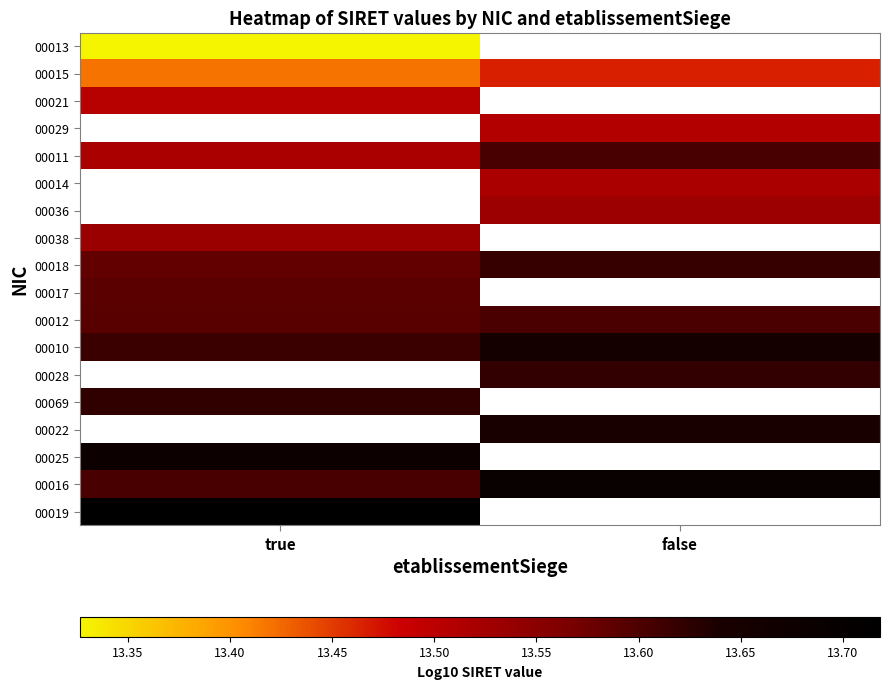

Is it true that 00012 equals 21.1 at false?

False